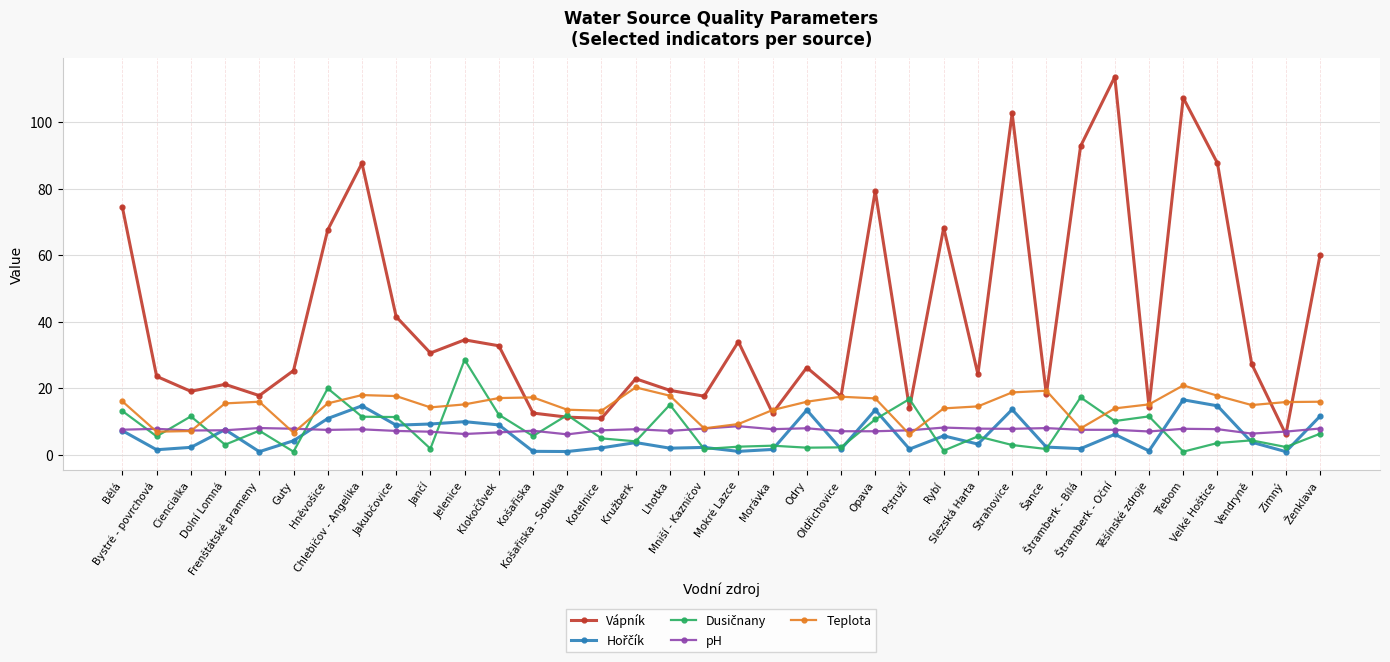

What is the spread (max minus min) of values at Morávka?

11.8